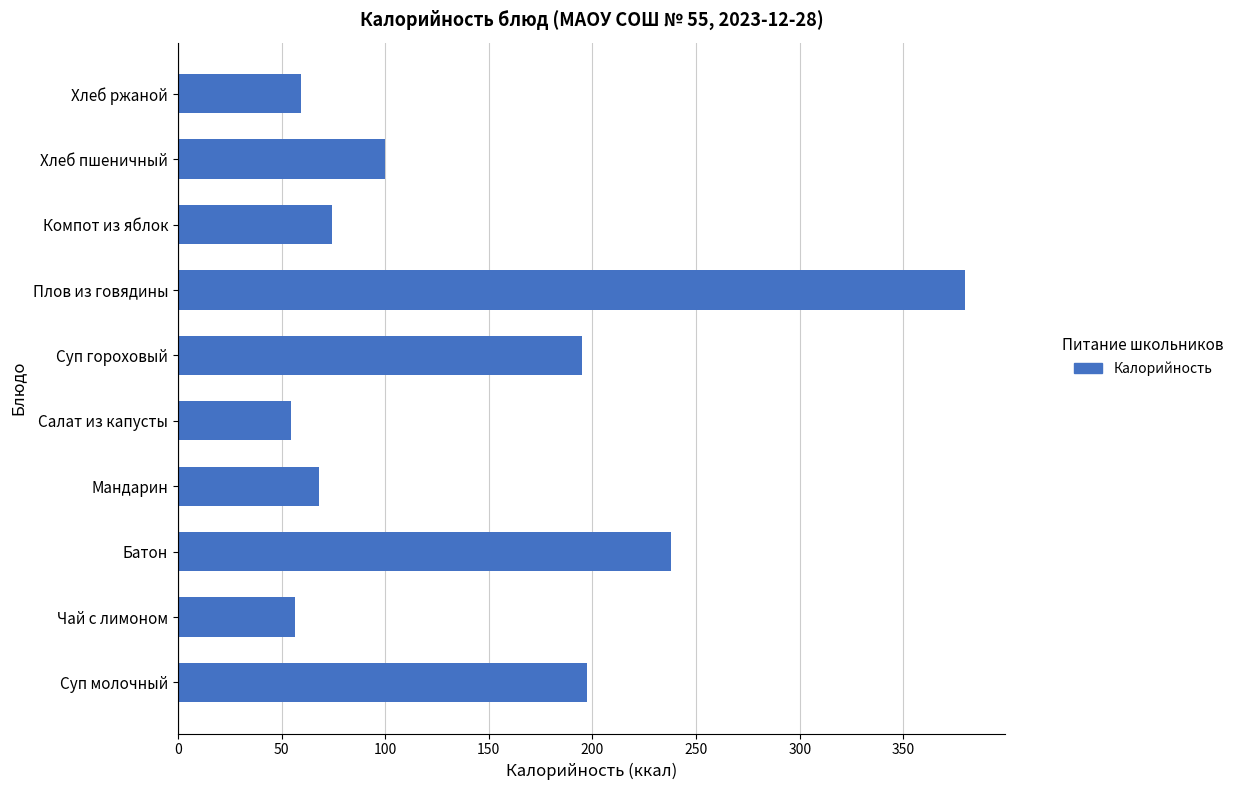

Where is the data nearest to the value 217?

Суп молочный